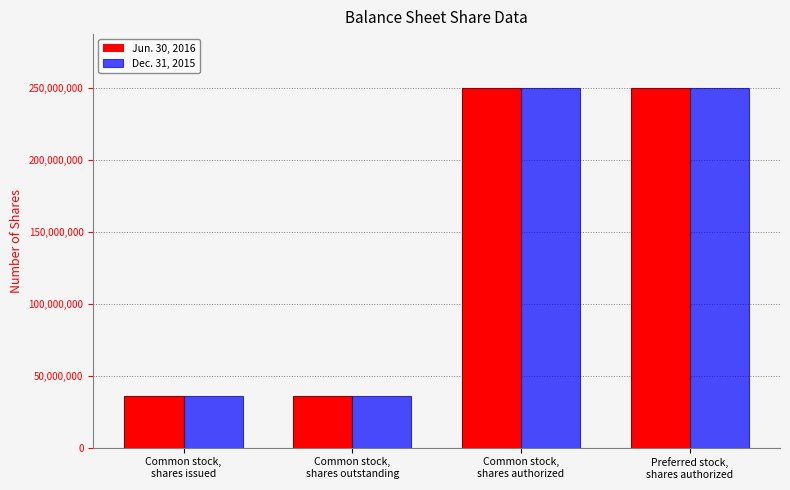

Count the Dec. 31, 2015 values in the range 35718279 to 250000000.

4